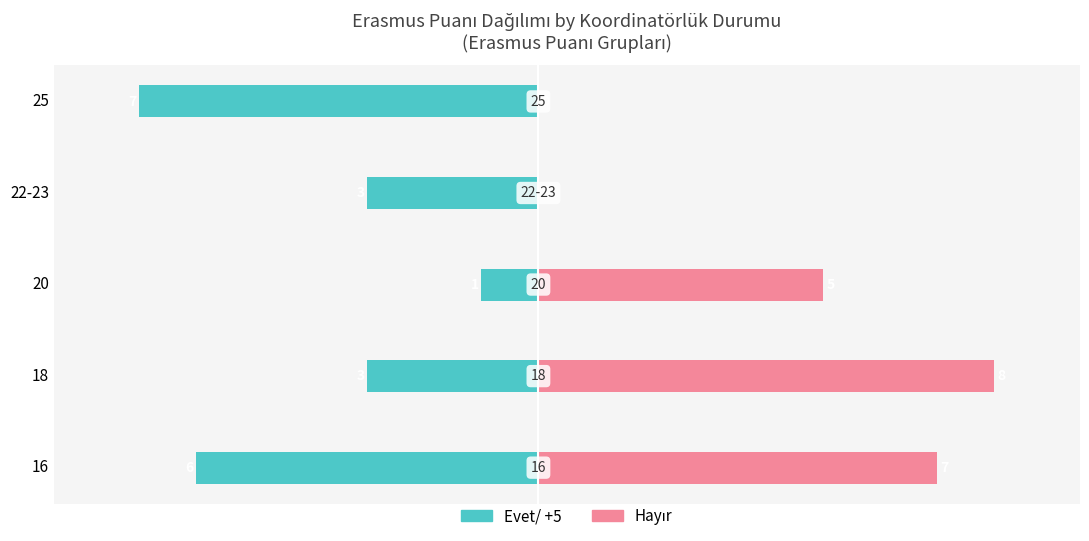

The value of Hayır at 22-23 is 3. True or false?

False